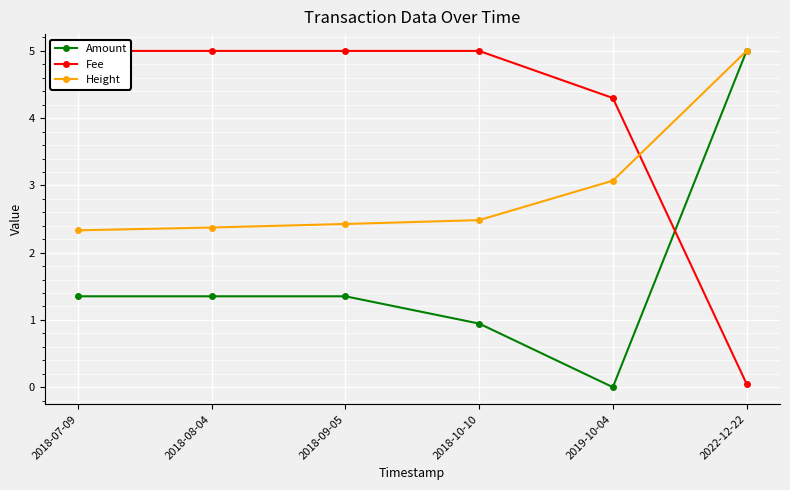

Which series has the largest range (max minus min)?

Amount